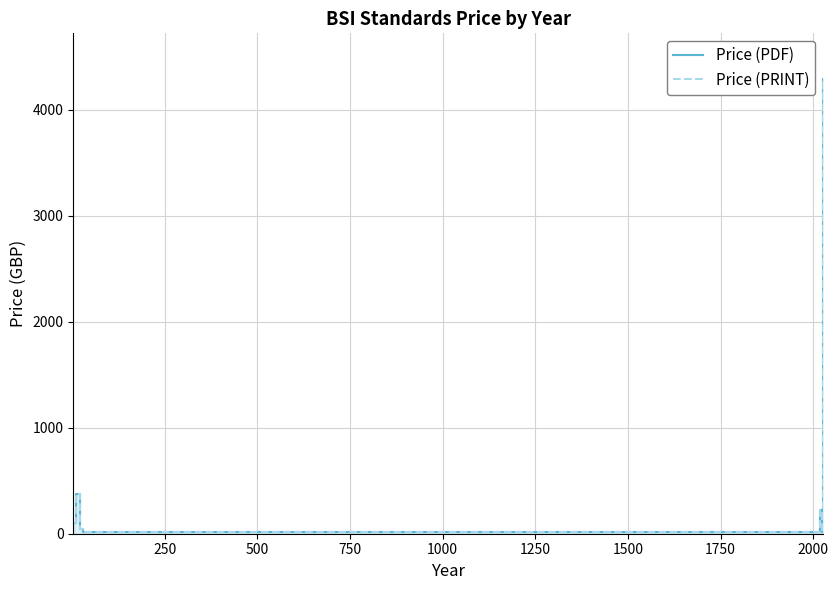

How many data points in Price (PDF) are less than 220?

4